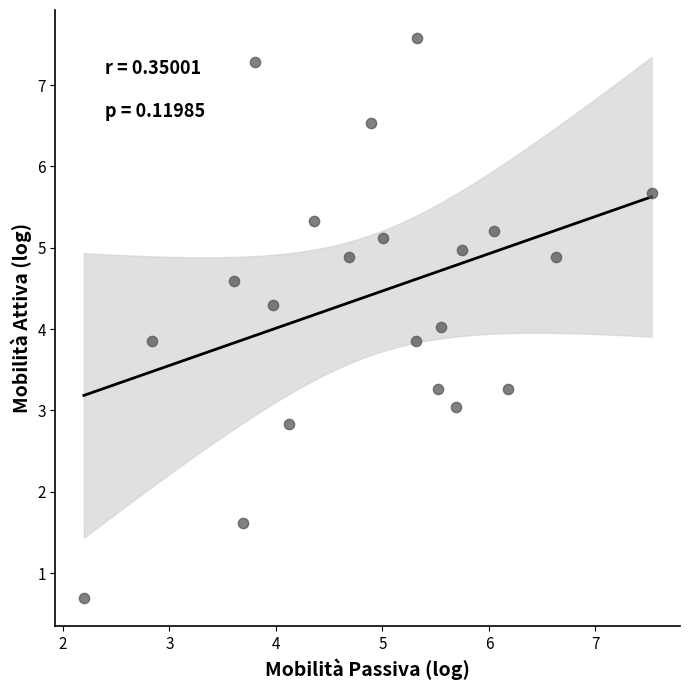

What is the range of X values (max minus min)?

5.3